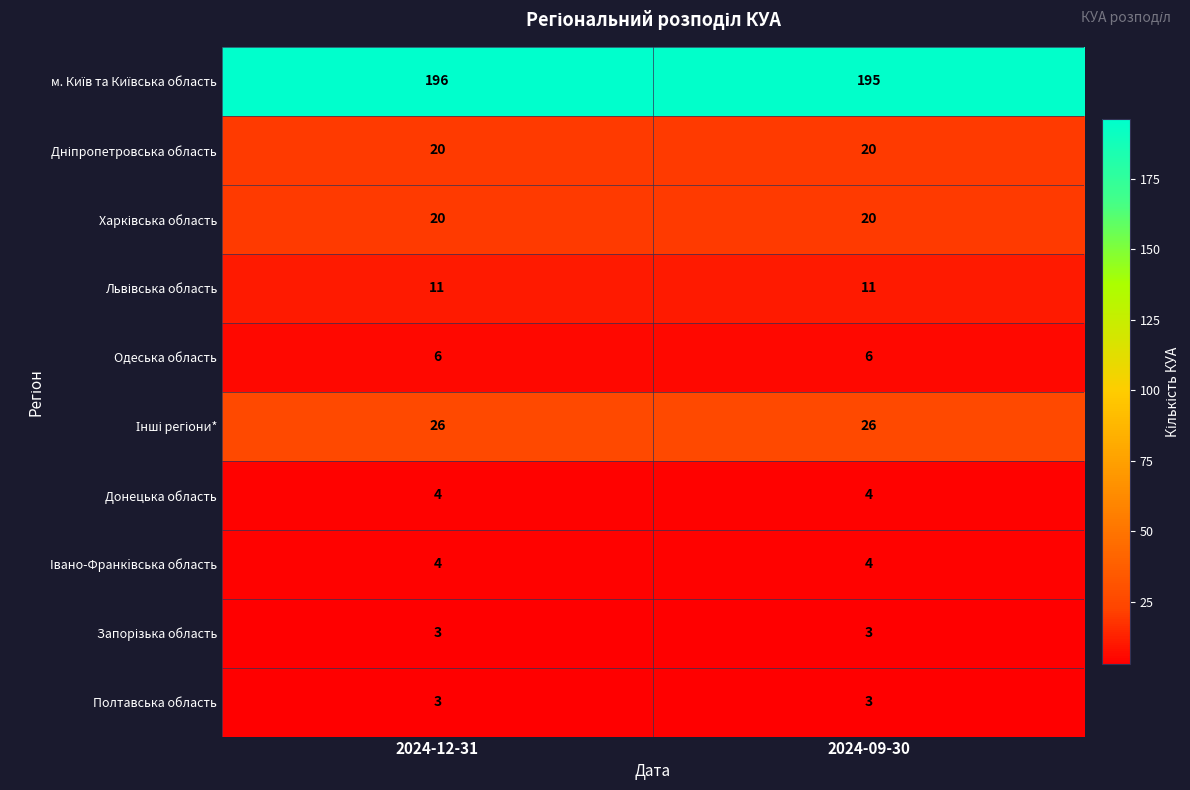

How many categories are shown in the chart?

2